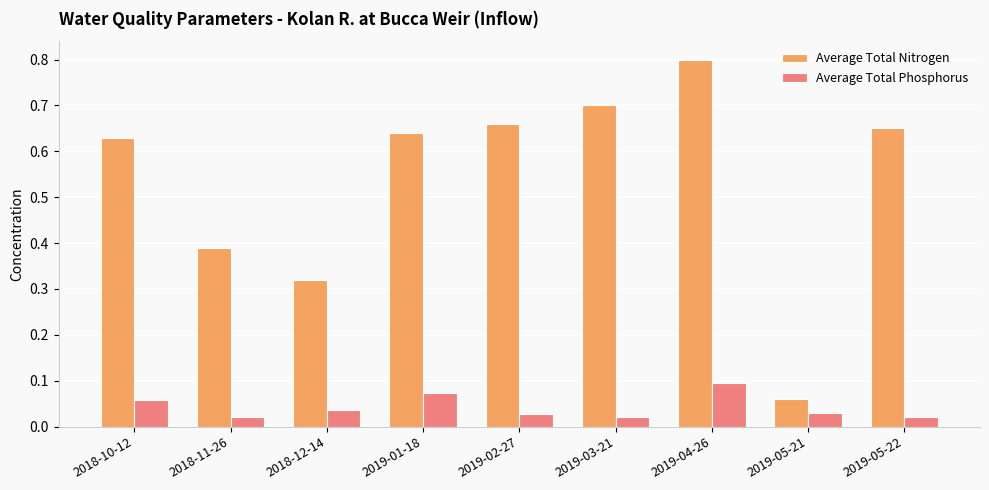

What position from the right is 2018-10-12?

9